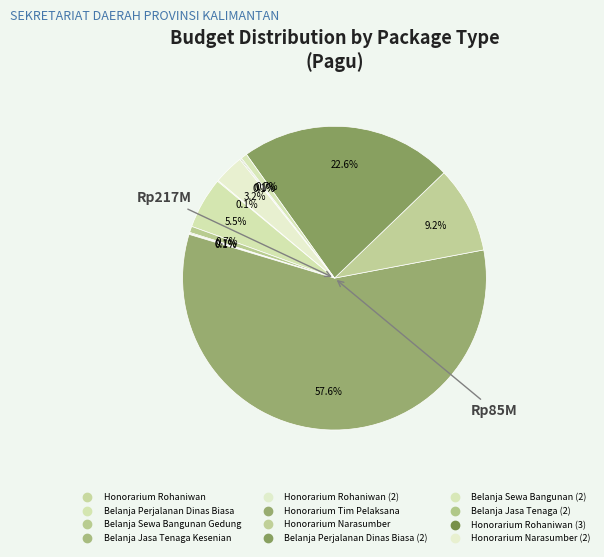

How many slices are in this pie chart?

12